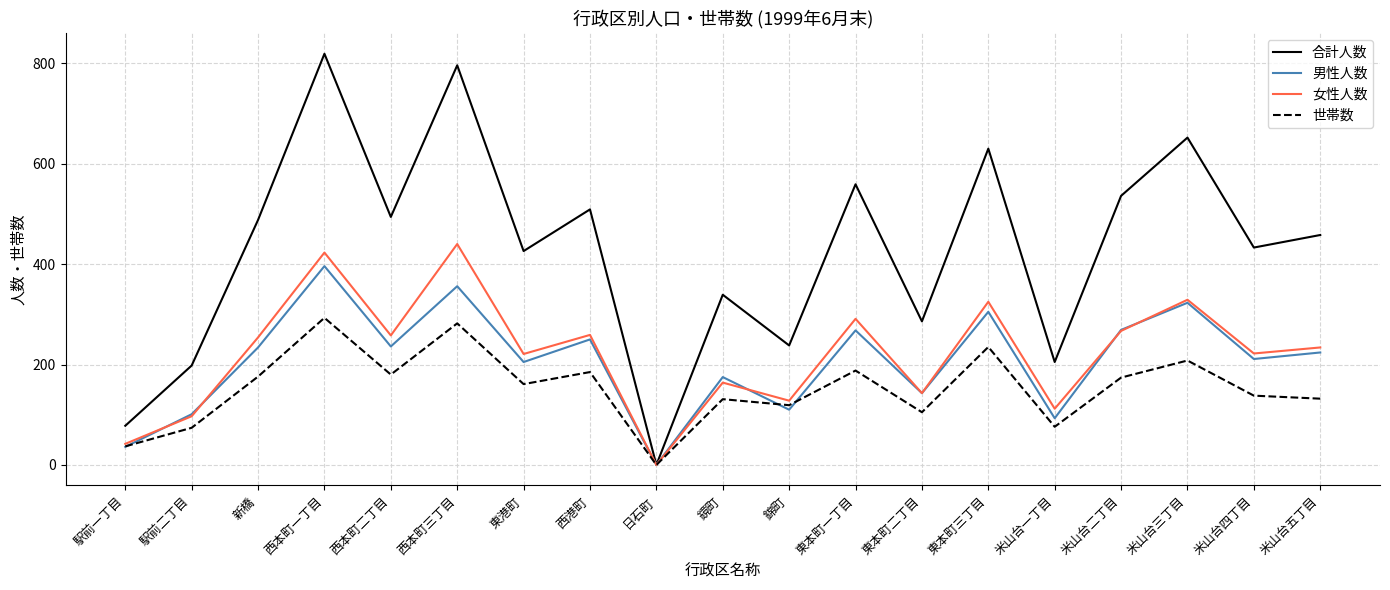

What are all the series names shown in the legend?

合計人数, 男性人数, 女性人数, 世帯数